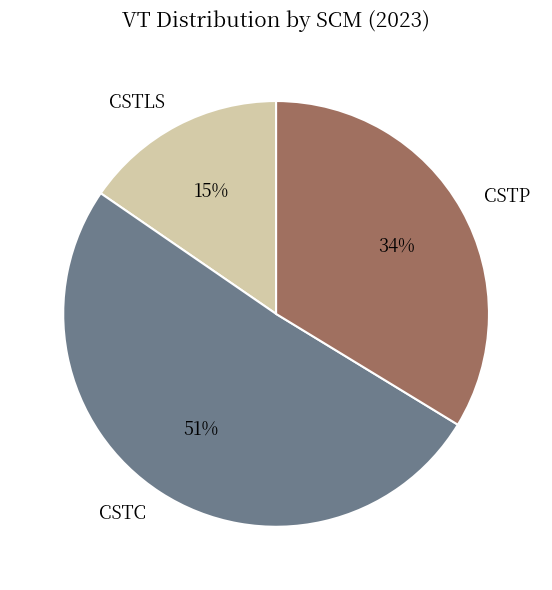

Does CSTC account for over 50% of the chart?

Yes